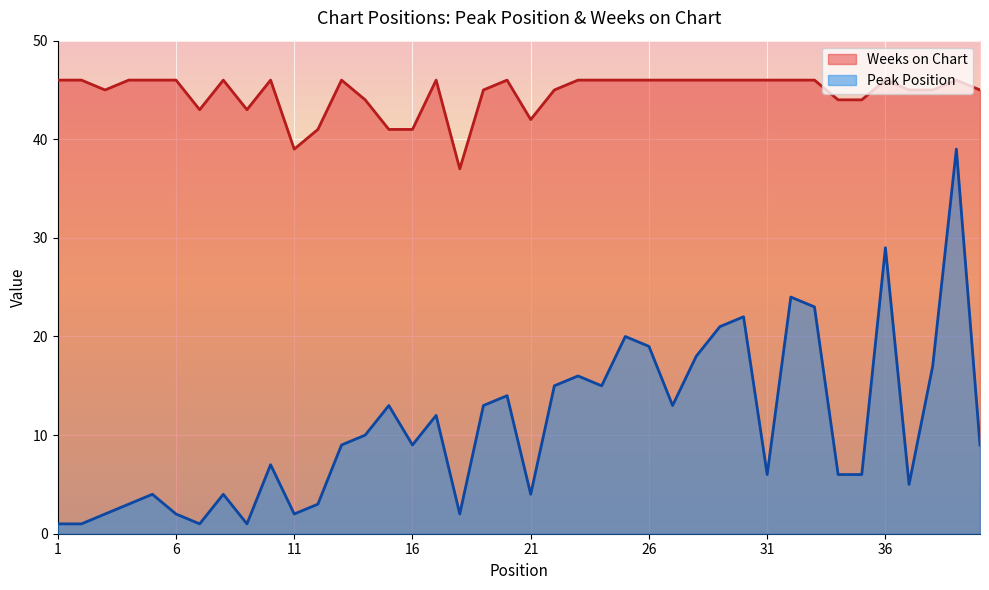

At which label does Weeks on Chart reach its peak?

1